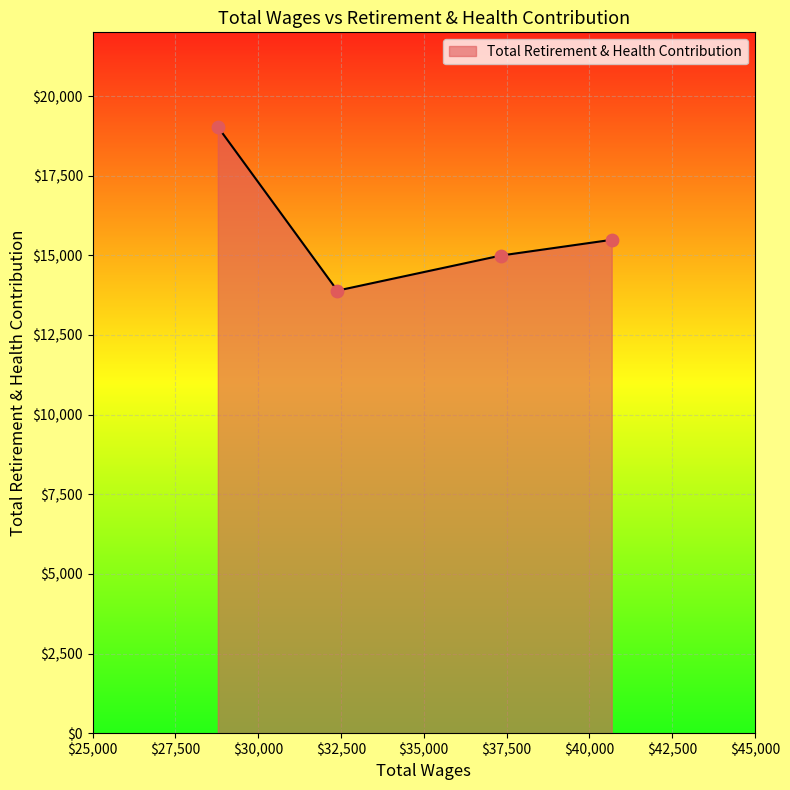

True or false: the data has more than 0 interior local peaks.

False